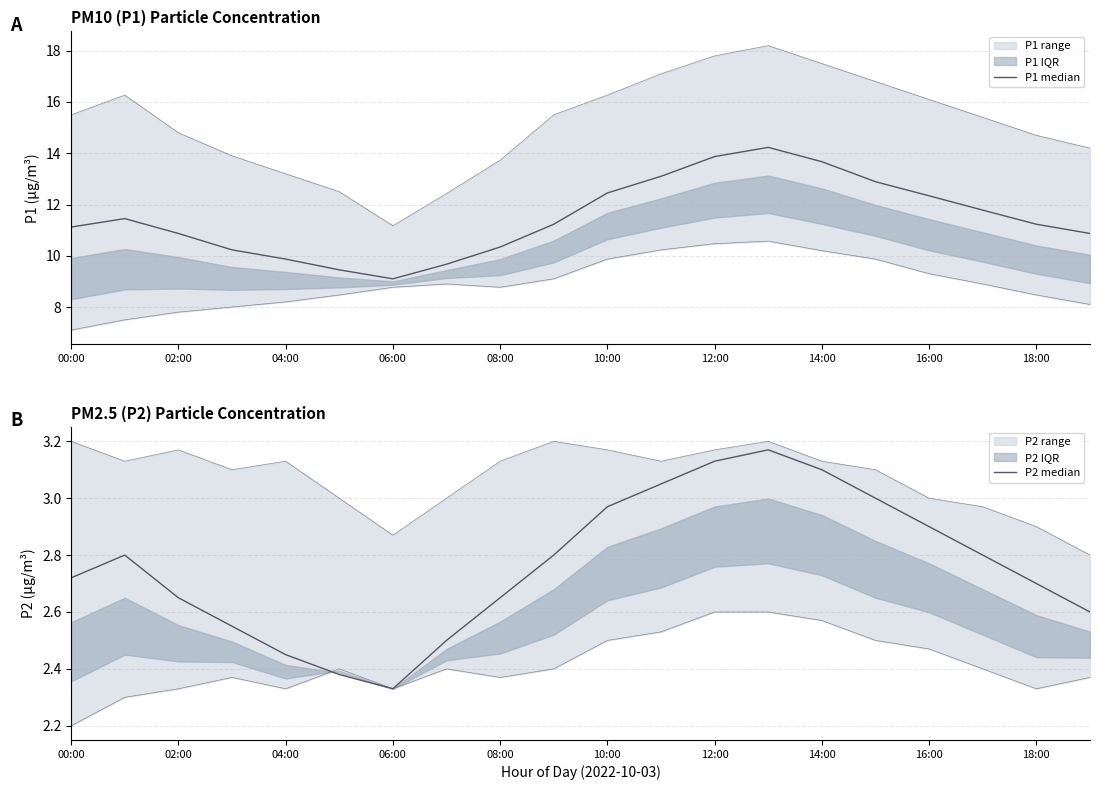

Is this an area chart (filled region under the line)?

No